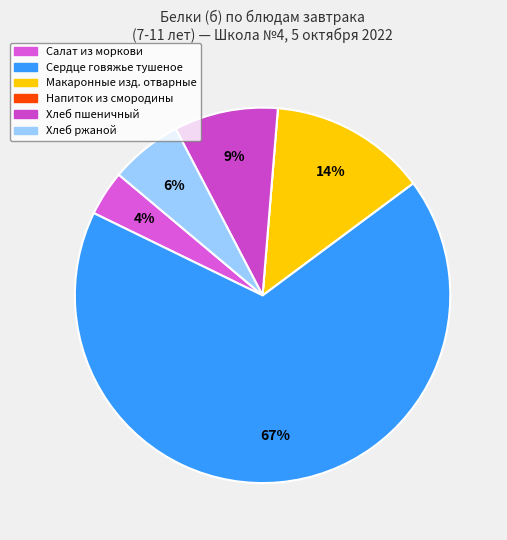

To the nearest percent, what is the difference between the Салат из моркови and Сердце говяжье тушеное slice percentages?

63%